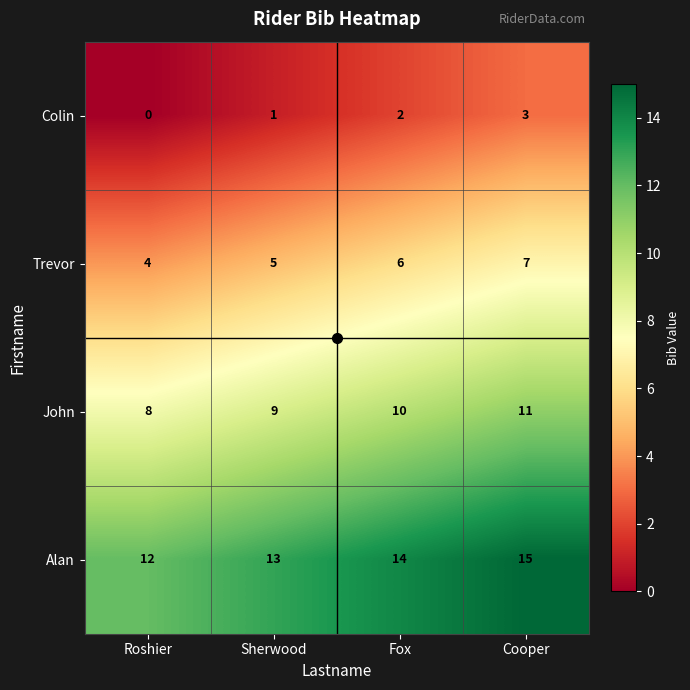

Is it true that John equals 5 at Sherwood?

False